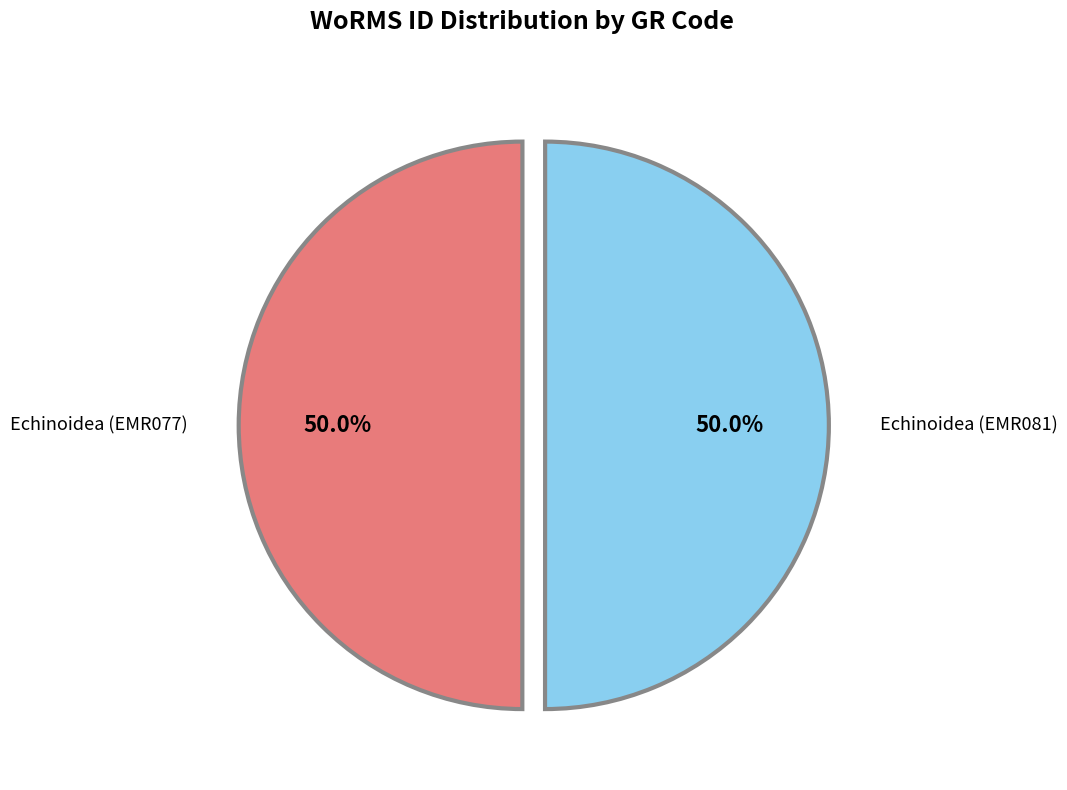

What percentage do Echinoidea (EMR081) and Echinoidea (EMR077) together represent?

100.0%